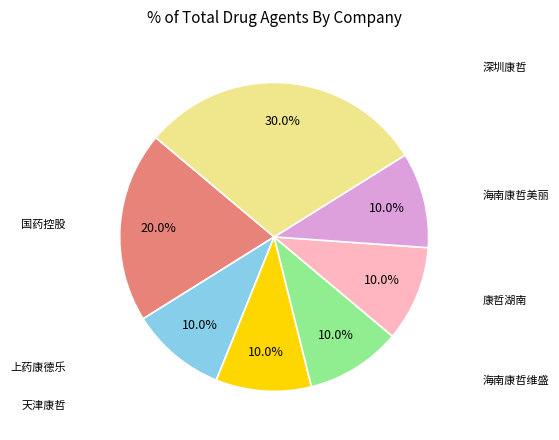

Is there a majority slice in this chart?

No